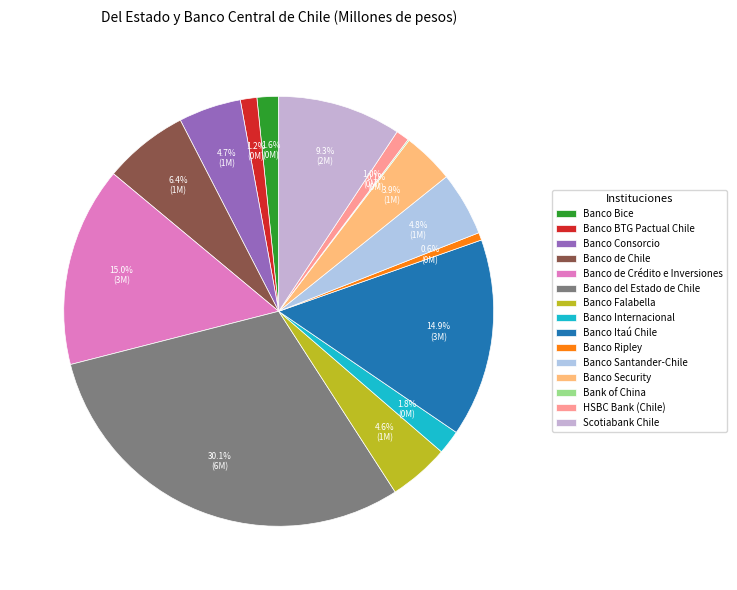

How many slices are in this pie chart?

15